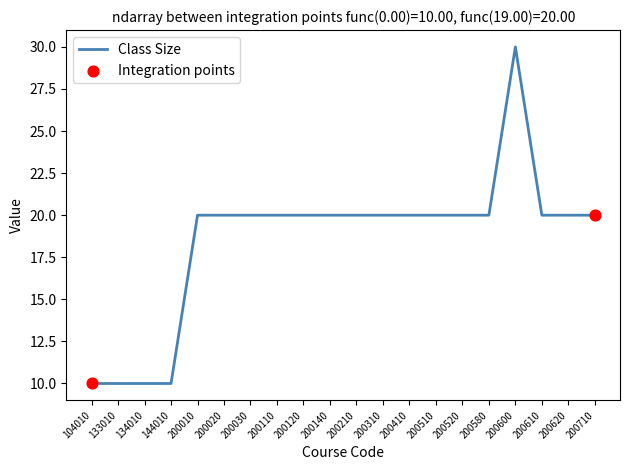

What is the change in value from 200140 to 200600?

+10